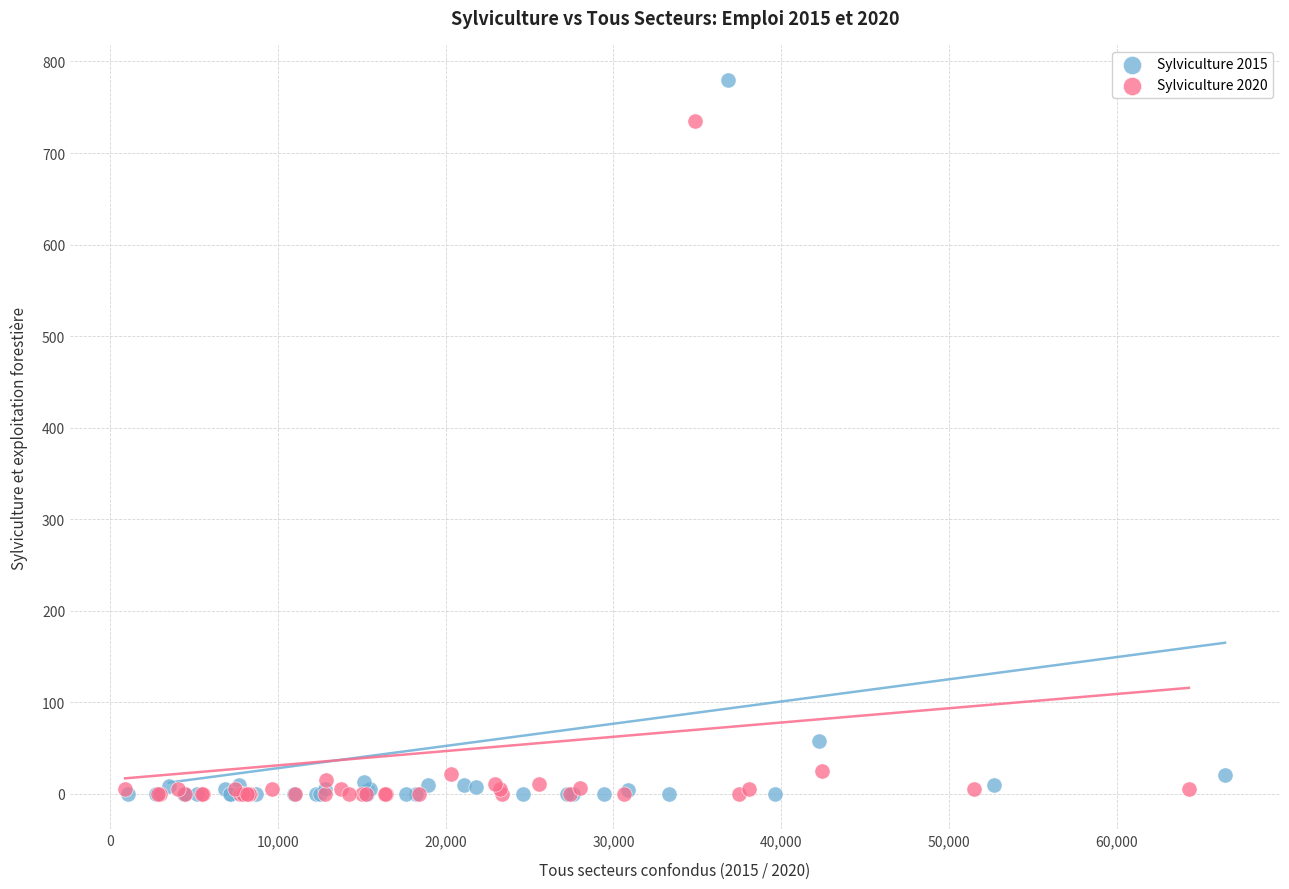

Which series has the widest spread of Y values?

Sylviculture 2015